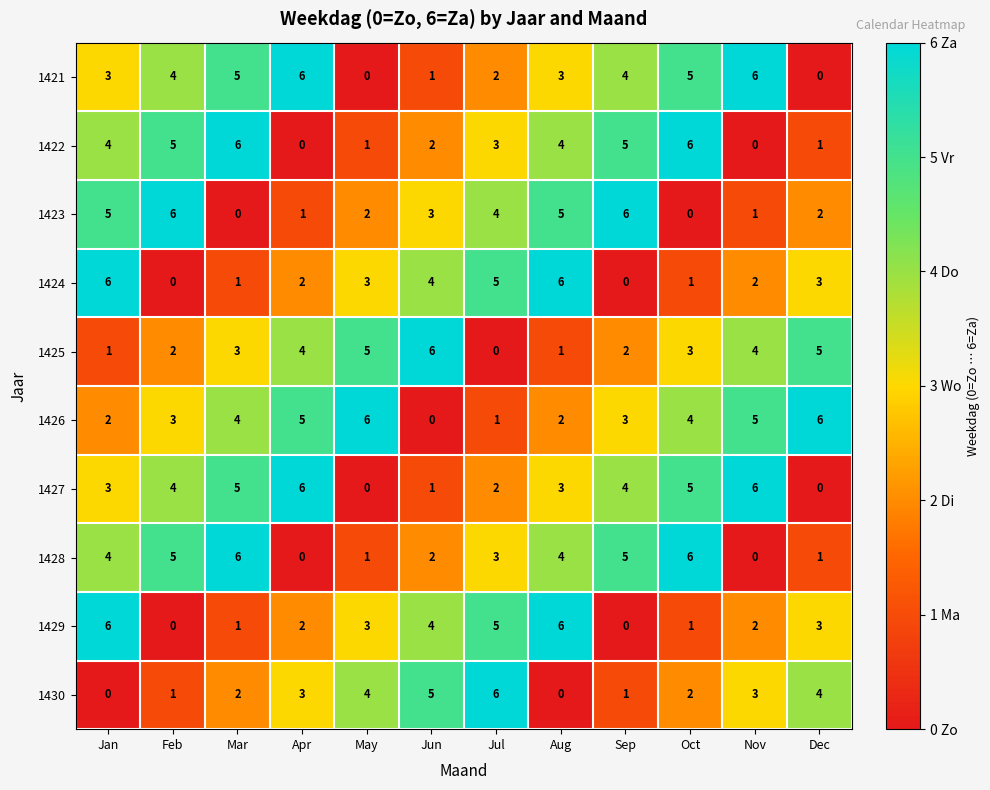

The value of 1430 at Feb is 1. True or false?

True